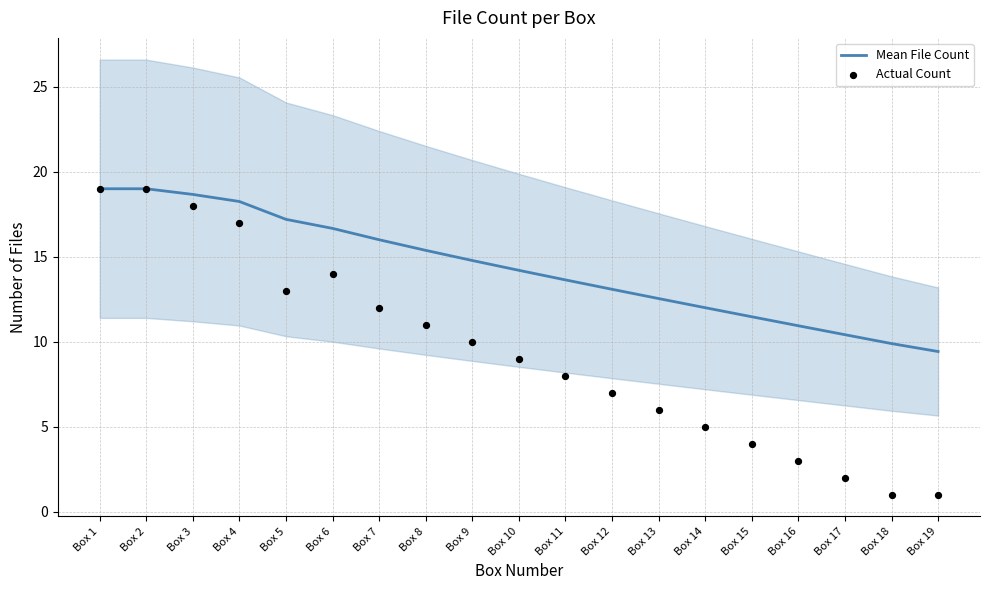

At how many categories does at least one series exceed 2?

19